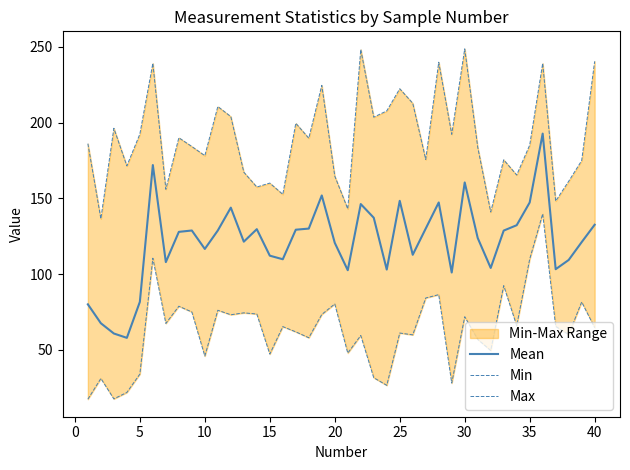

Reading left to right, list all the values displayed in this chart.

Mean: 80.1	67.6	60.8	57.9	81.7	172.0	107.9	127.9	128.8	116.6	128.8	143.9	121.4	129.7	112.2	109.8	129.3	130.1	151.9	120.7	102.6	146.3	137.2	103.0	148.4	112.8	130.1	147.3	101.1	160.5	123.9	104.1	128.7	132.3	147.3	192.8	103.3	109.3	121.1	132.6
Min: 17.4	31.1	17.6	21.9	34.0	110.5	67.5	78.8	75.0	45.9	76.1	73.2	74.4	73.7	47.2	65.3	61.9	58.0	73.4	80.3	47.9	59.5	31.6	26.6	61.1	59.9	84.2	86.5	28.1	71.9	56.9	49.6	92.4	66.0	109.9	139.8	65.5	60.1	81.6	64.7
Max: 186.1	136.6	196.3	171.5	192.5	239.2	156.0	190.1	184.3	178.2	210.7	204.0	167.3	157.5	160.1	152.7	199.6	189.8	224.6	164.7	143.1	248.3	203.6	207.8	222.4	212.8	175.7	239.9	192.3	248.7	183.9	141.0	175.5	165.4	185.2	239.2	148.2	161.3	174.9	240.5